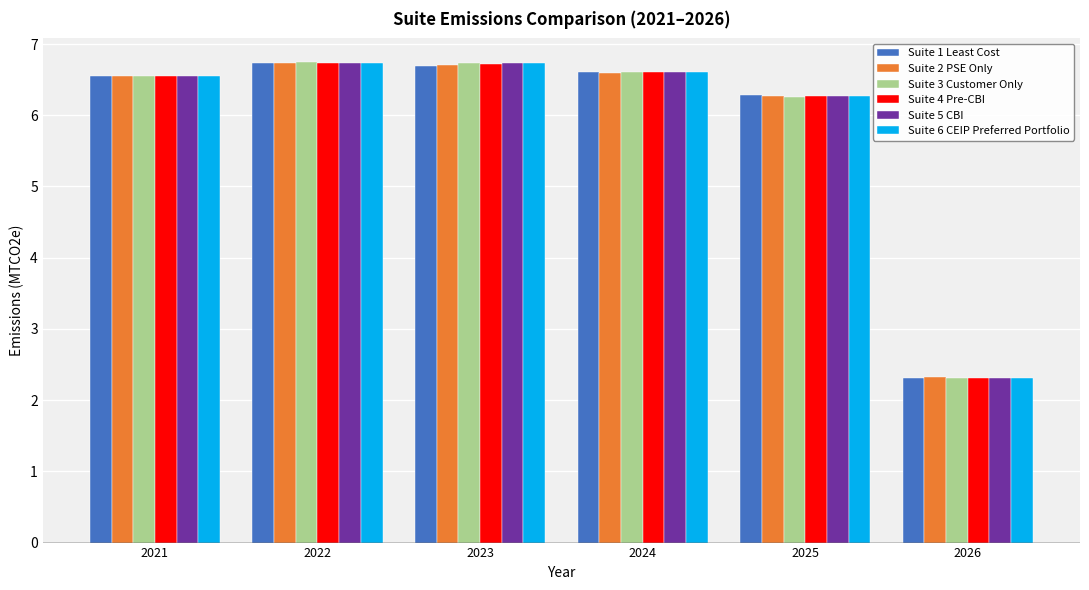

What is the total value across all series at 2026?

13.9